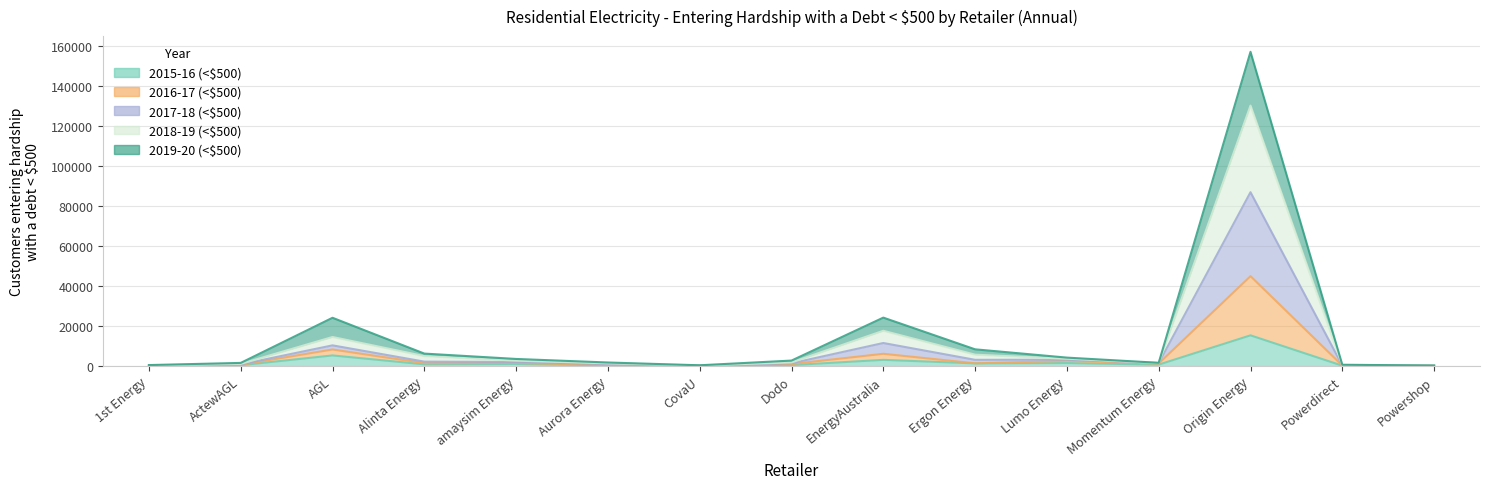

True or false: 2017-18 (<$500) and 2015-16 (<$500) intersect in this chart.

False